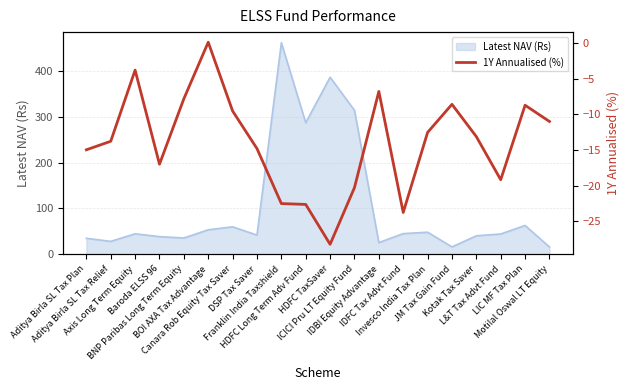

What is the lowest value of the Latest NAV (Rs) series?

16.1